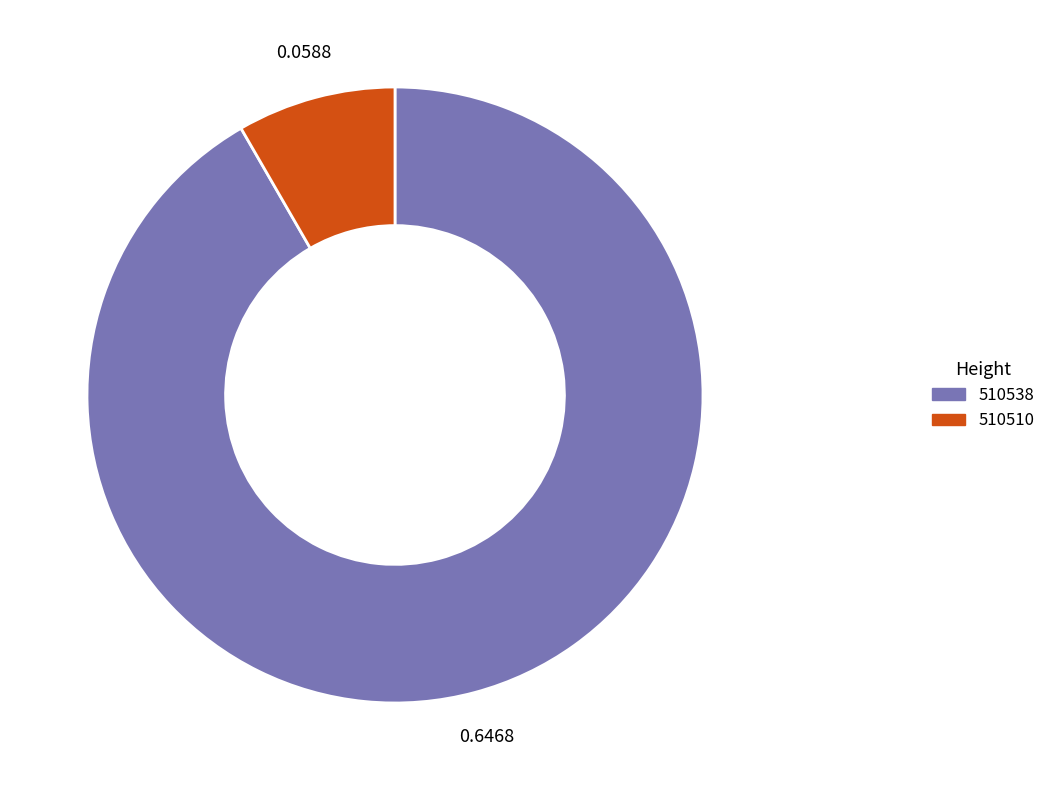

Does any single category account for the majority?

Yes